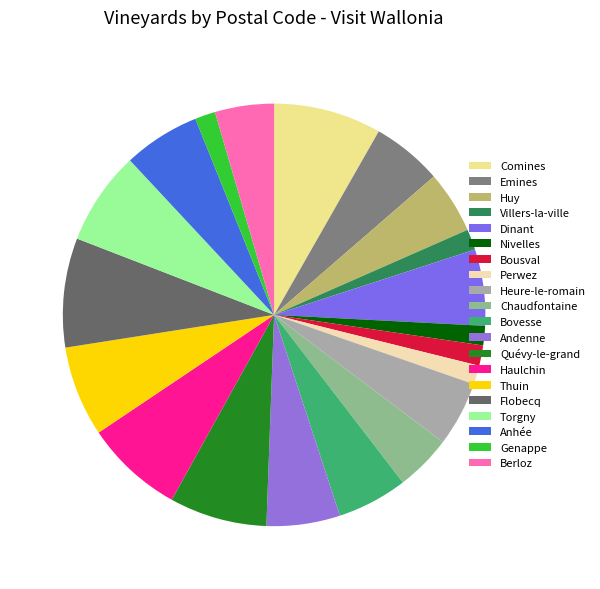

Rank the categories by value from lowest to highest.

Perwez, Nivelles, Bousval, Genappe, Villers-la-ville, Chaudfontaine, Berloz, Huy, Heure-le-romain, Emines, Bovesse, Andenne, Dinant, Anhée, Thuin, Torgny, Quévy-le-grand, Haulchin, Comines, Flobecq